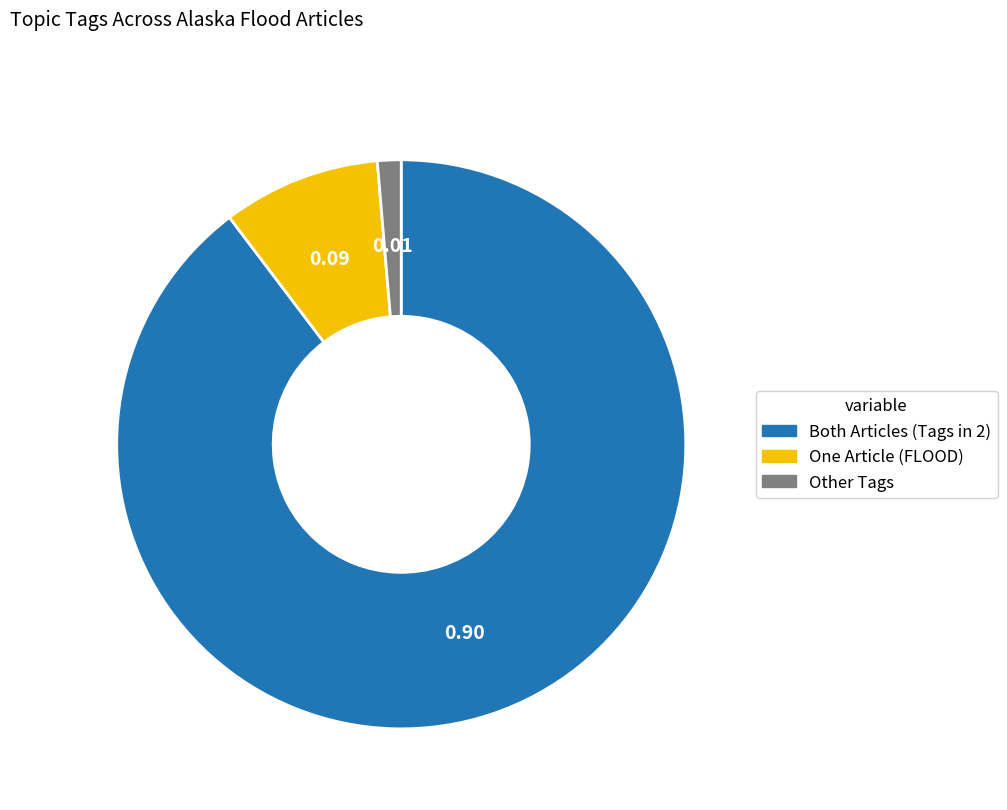

Rank the categories by value from highest to lowest.

Both Articles (Tags in 2), One Article (FLOOD), Other Tags